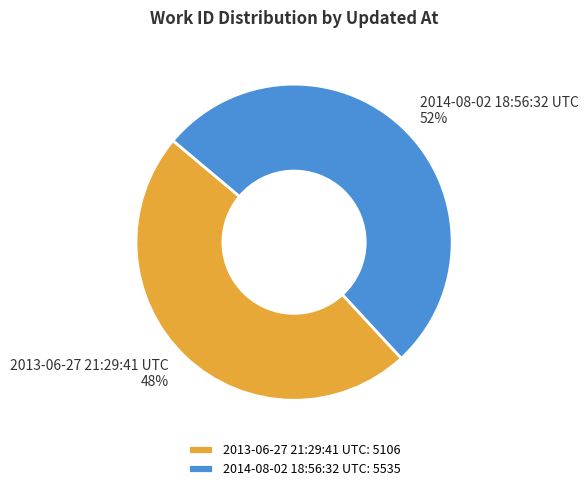

Which category has the smallest portion of the pie?

2013-06-27 21:29:41 UTC